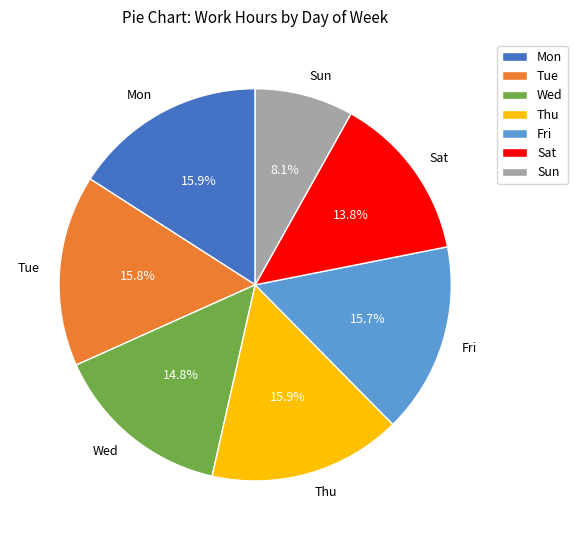

How many segments does this pie chart have?

7